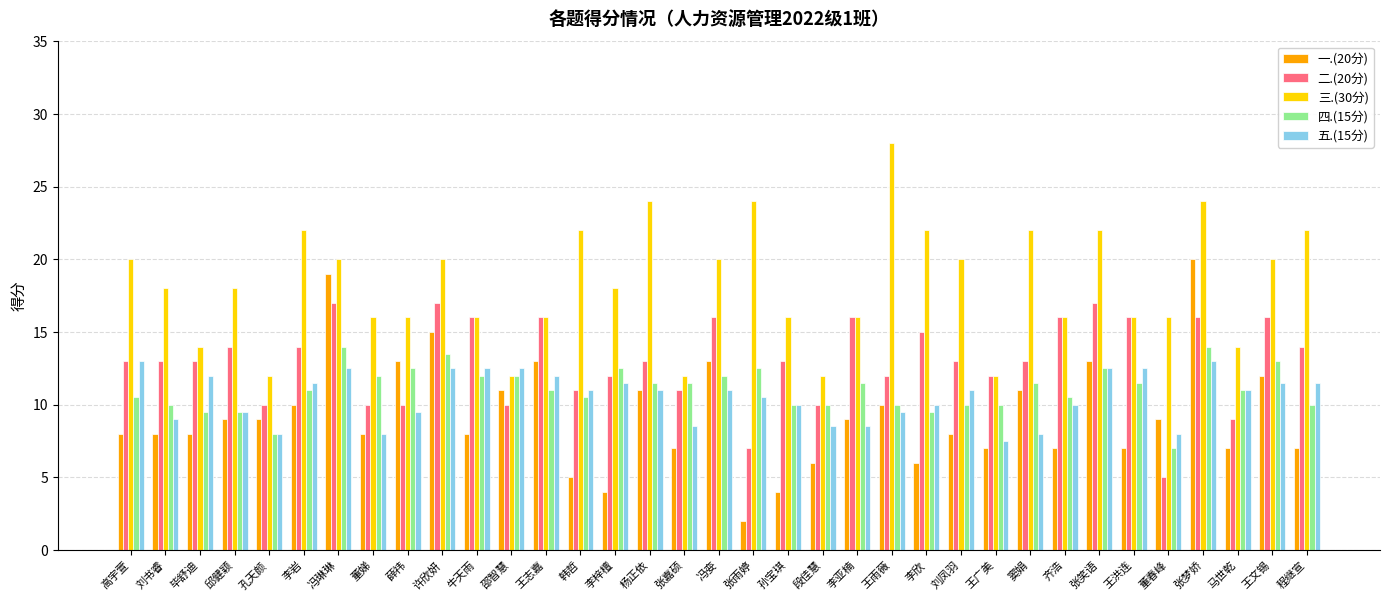

Which category has the lowest value in the 五.(15分) series?

王广美